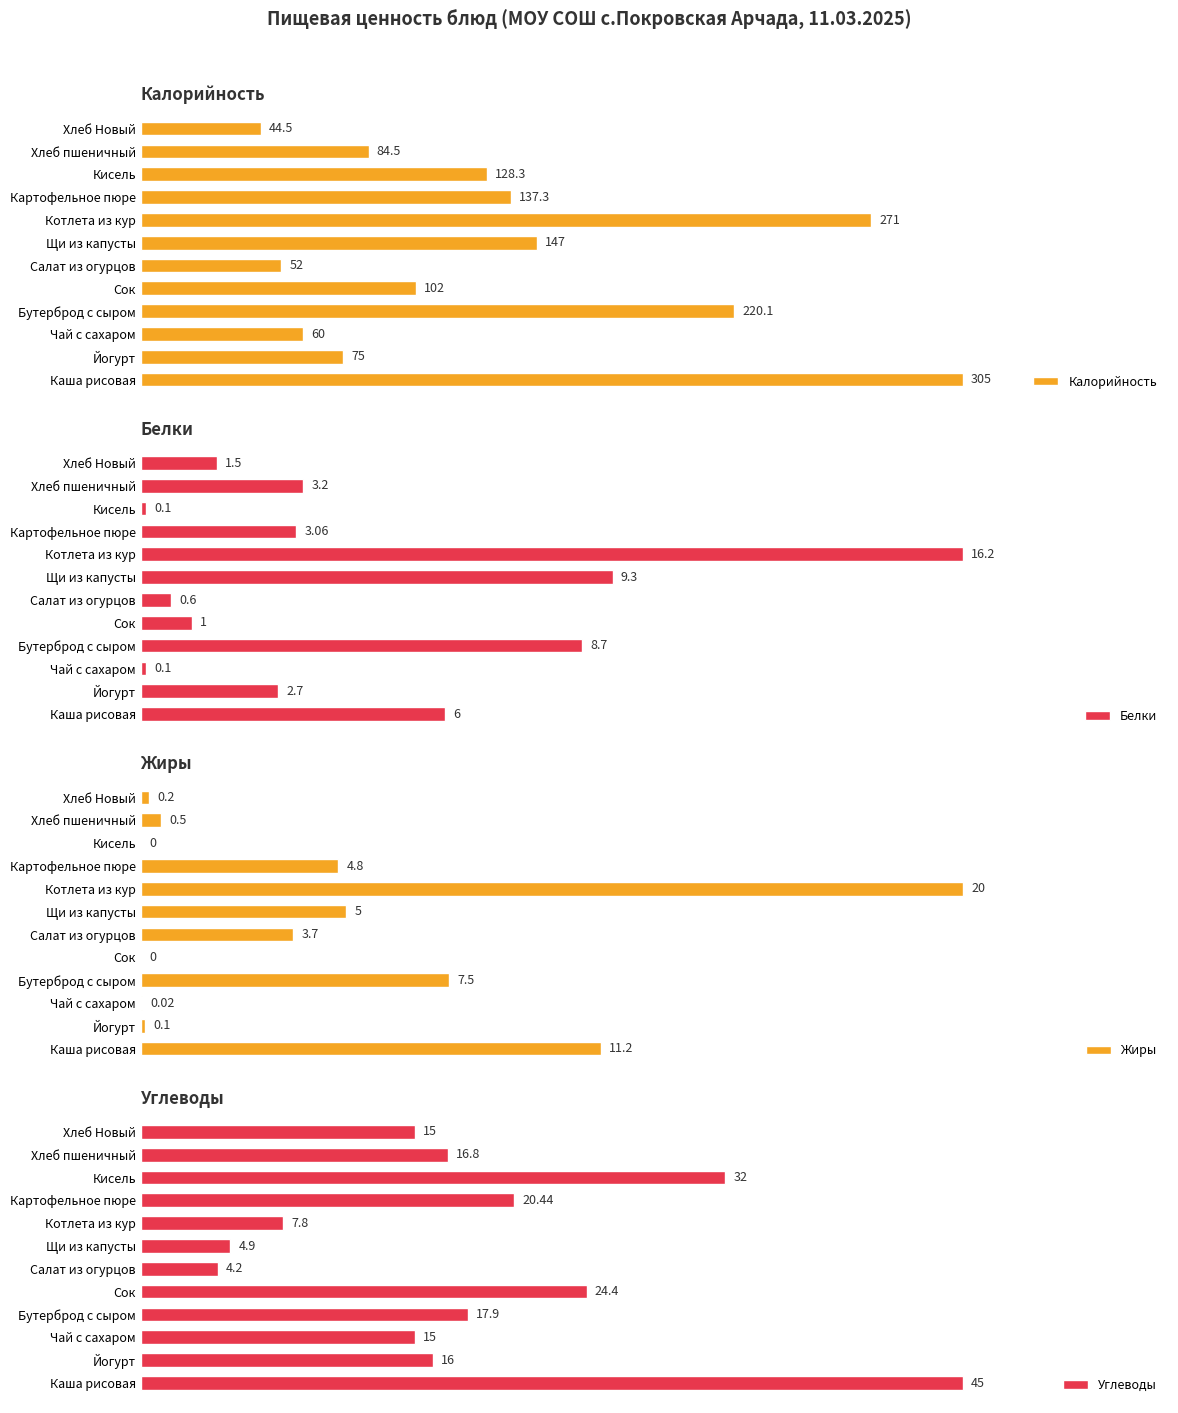

Which category has the lowest value in the Калорийность series?

Хлеб Новый